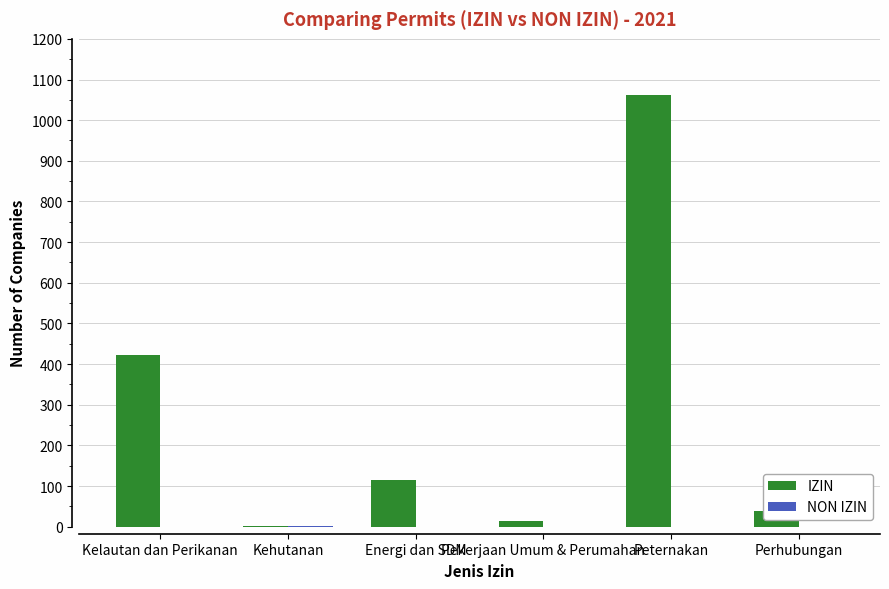

What is the spread (max minus min) of values at Kehutanan?

1